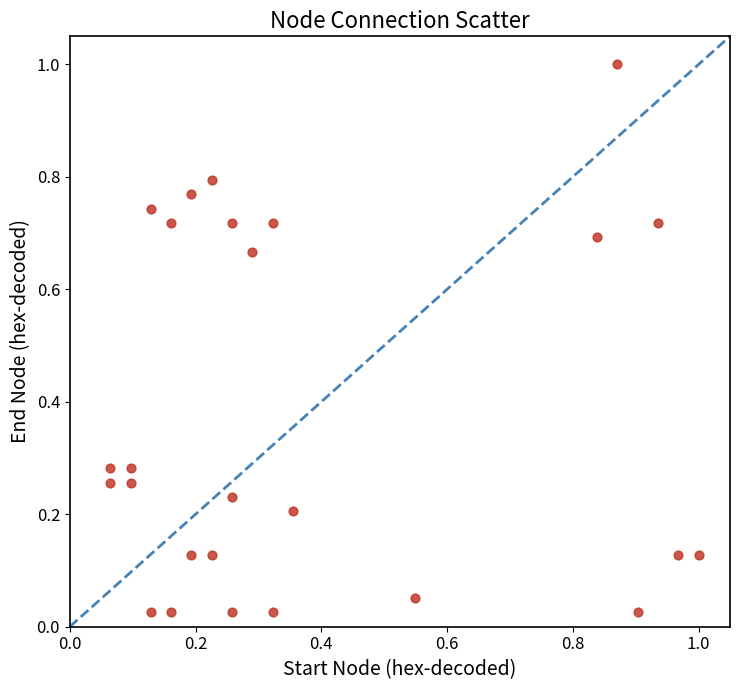

What is the range of X values (max minus min)?

0.9